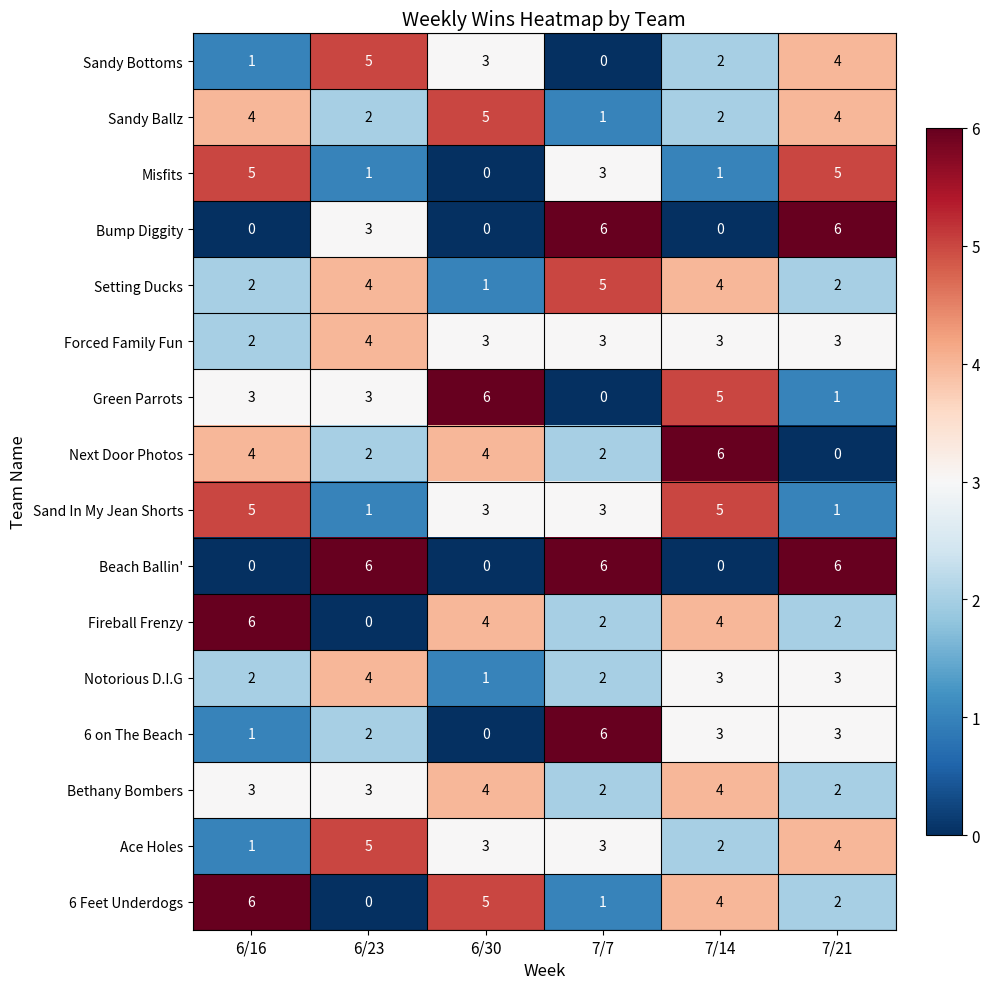

How many data points in Sand In My Jean Shorts are less than 3?

2